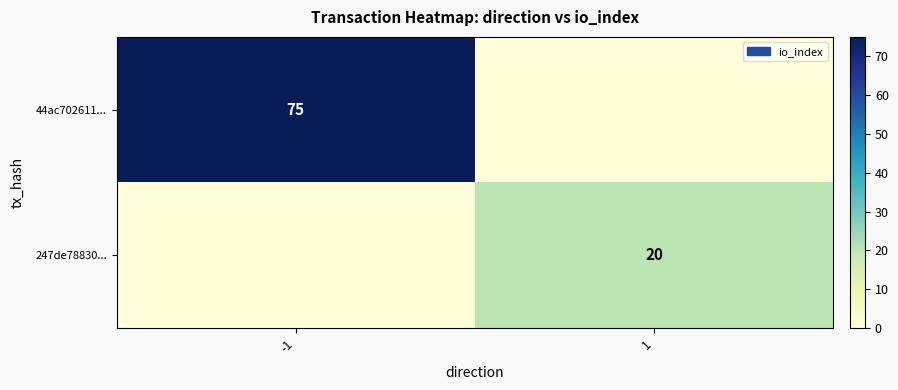

The 247de78830... series shows 10 at 1. True or false?

False